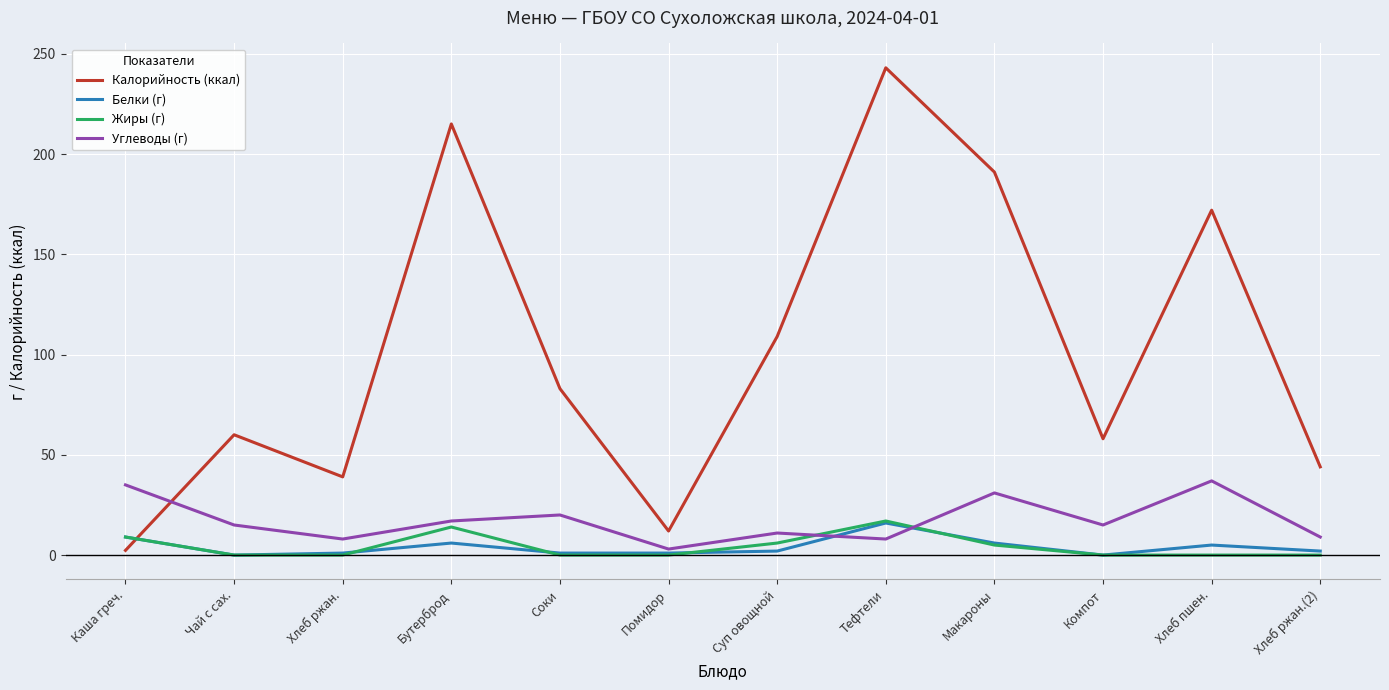

At which category is the sum across all series the highest?

Тефтели